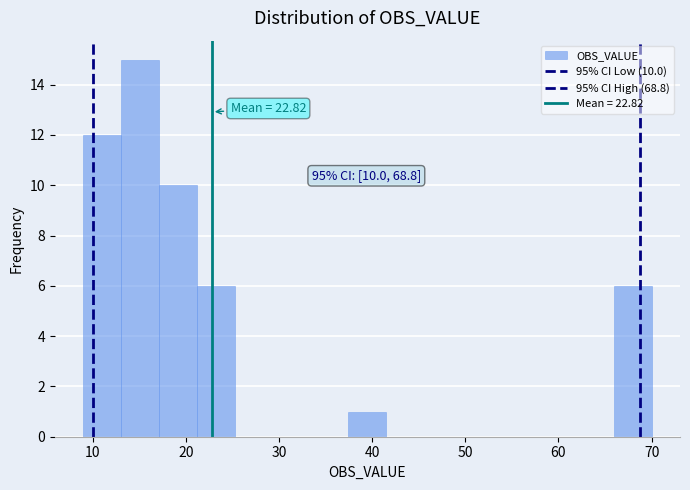

Which range on the x-axis has the tallest bar?

13 to 17